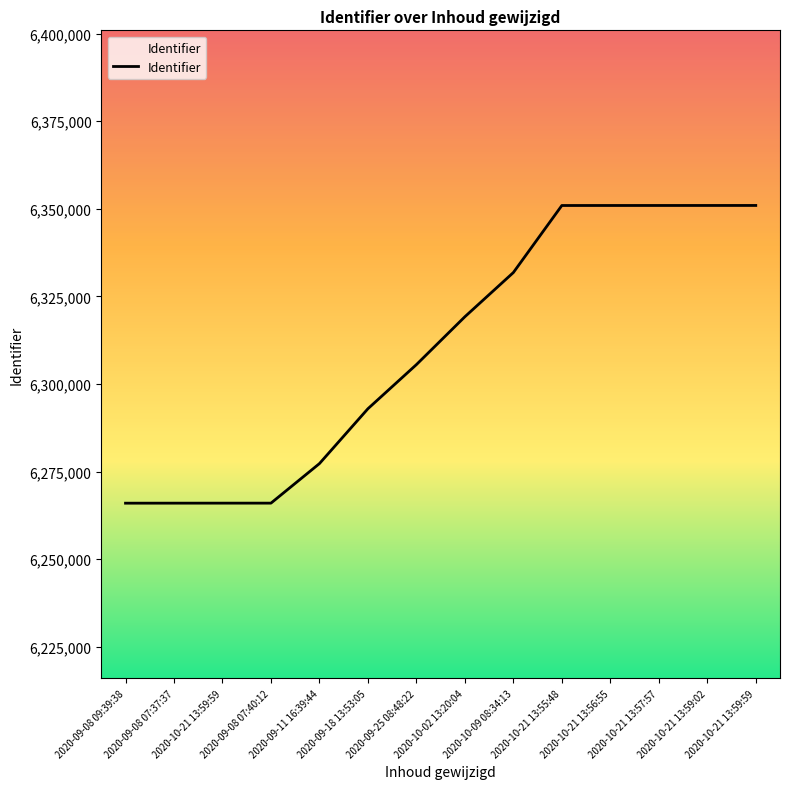

Where does the data first go above 6319198?

2020-10-09 08:34:13